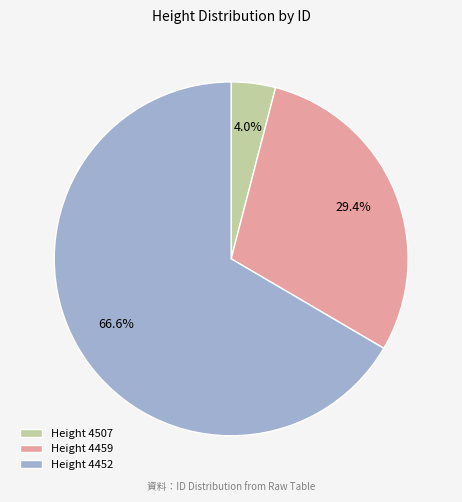

How many slices are in this pie chart?

3